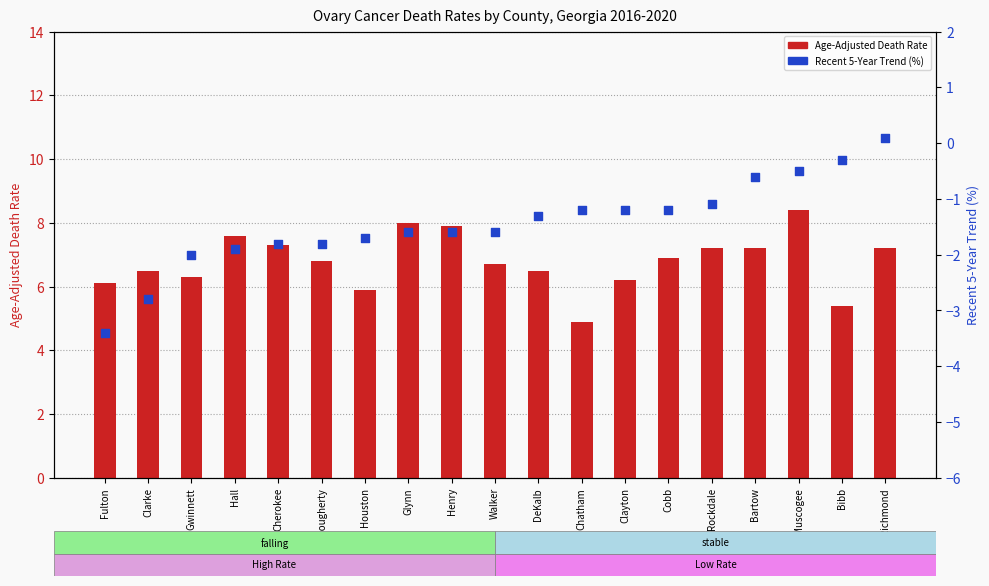

At which category is the sum across all series the highest?

Muscogee